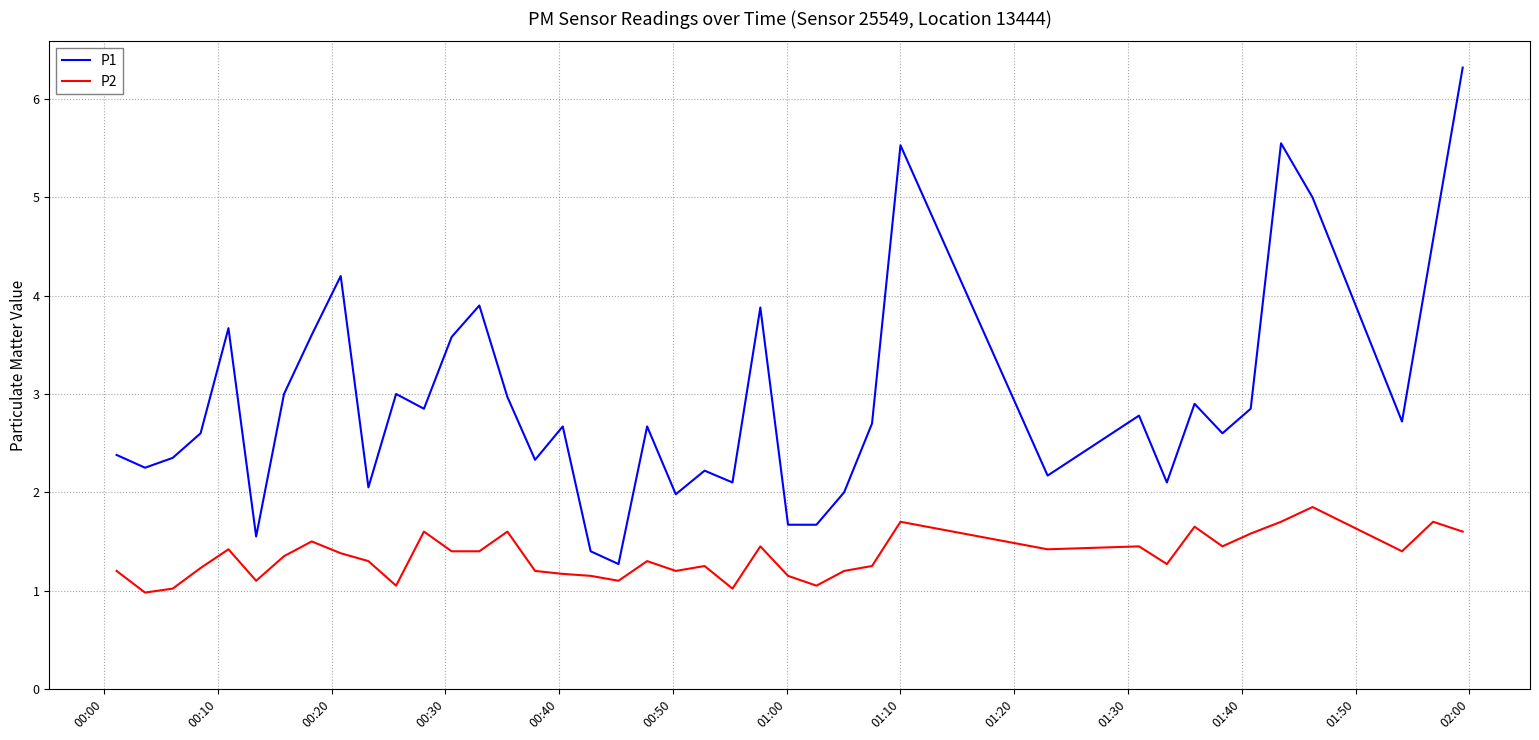

True or false: P2 and P1 cross at least once.

False